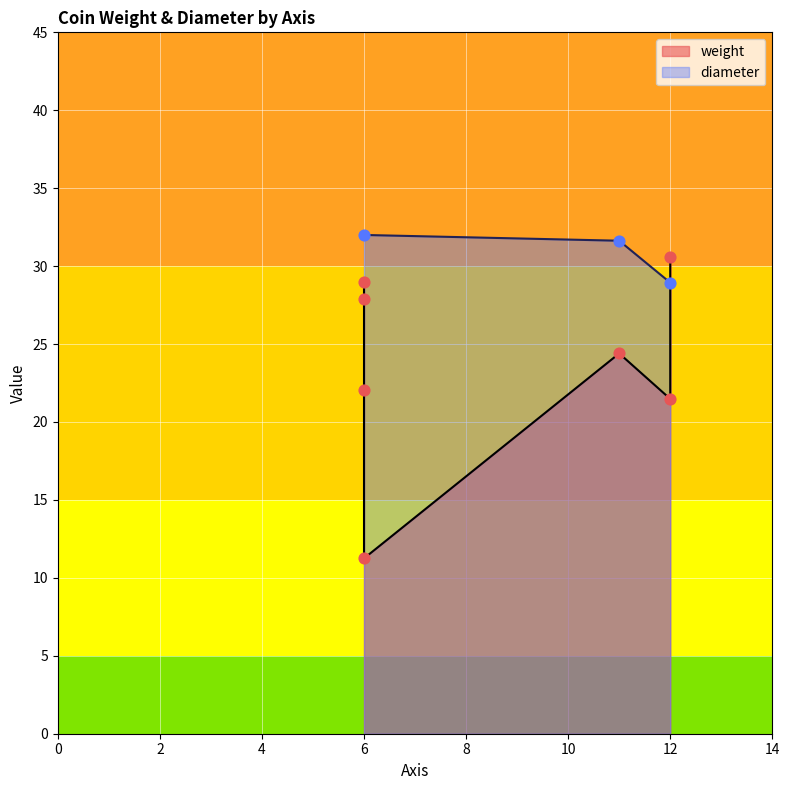

Which category has the lowest value in the diameter series?

12